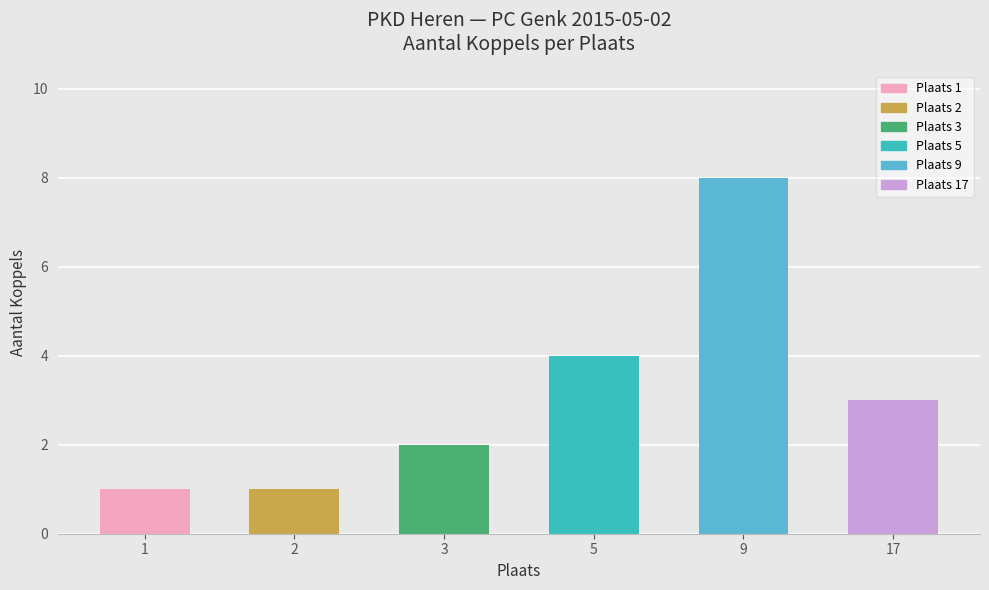

What is the minimum value shown in the chart?

1